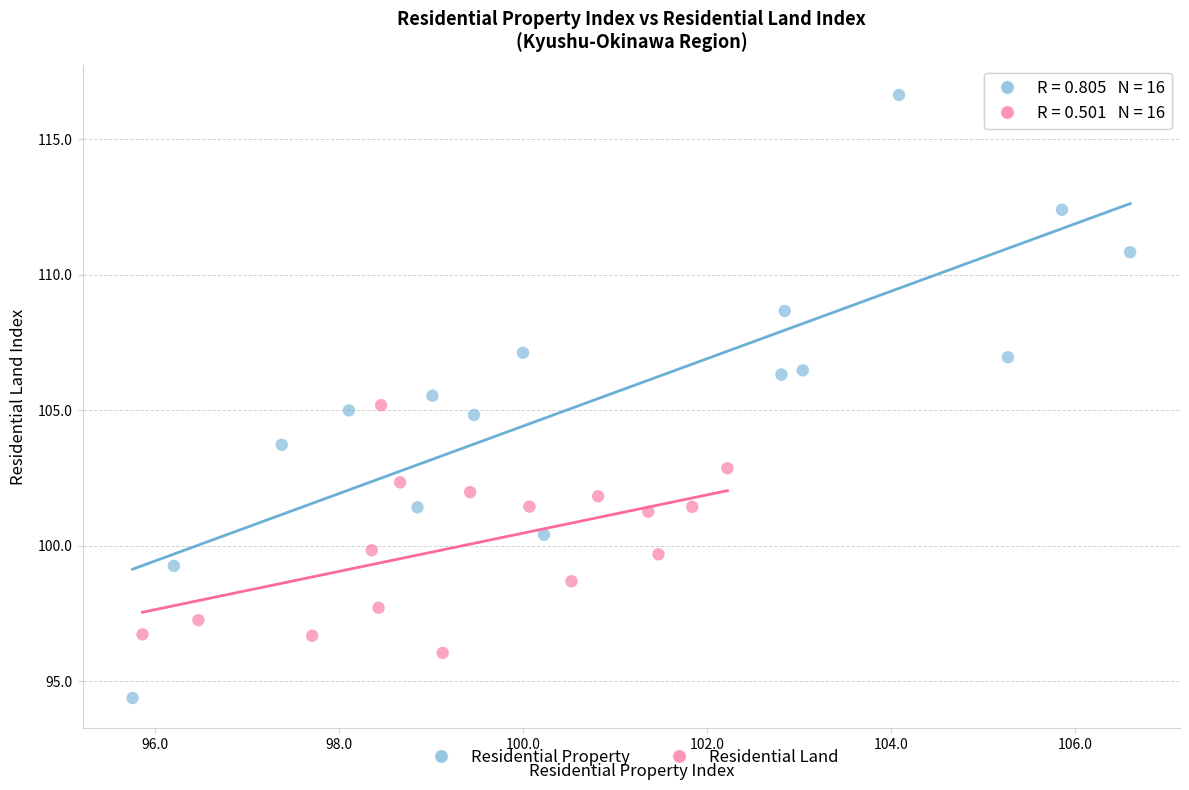

Which series contains the lowest Y value?

Residential Property